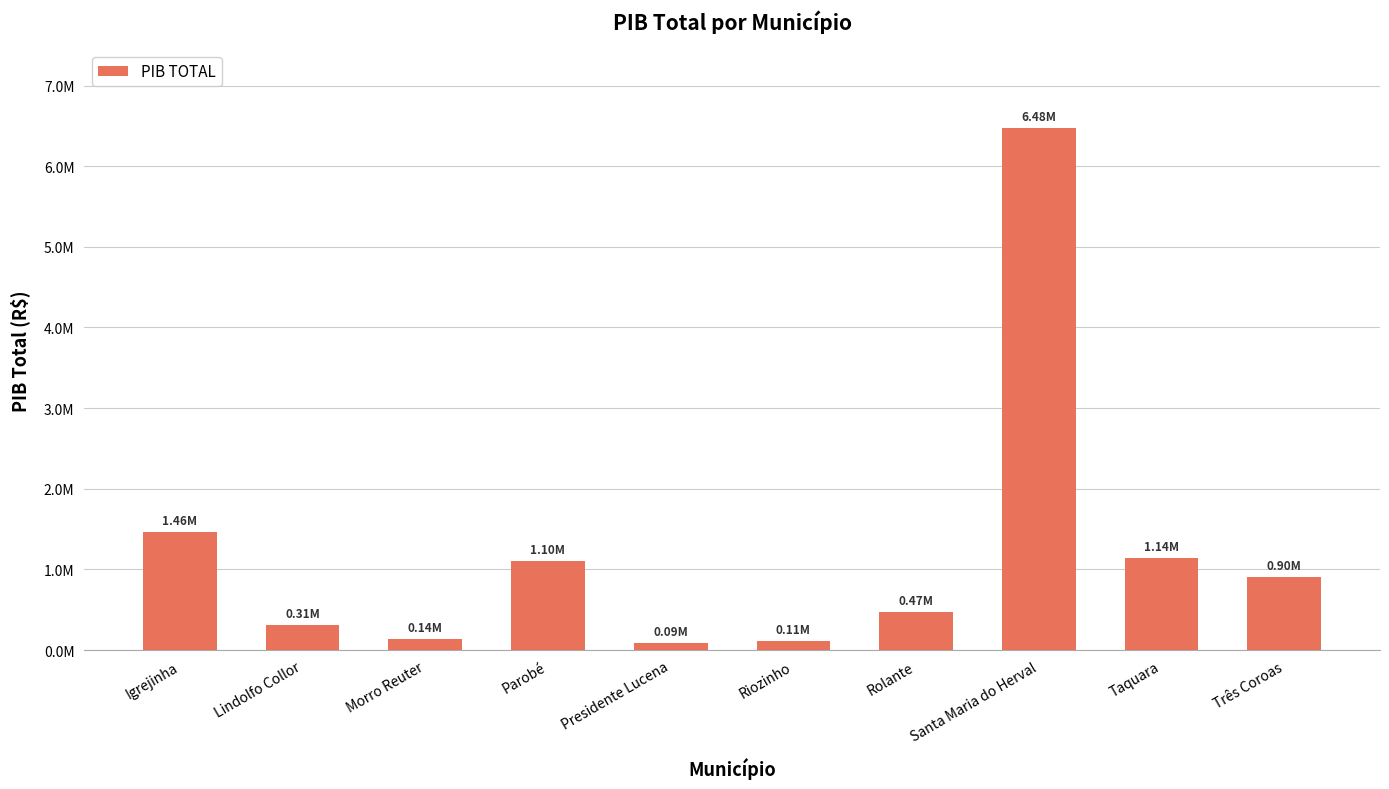

Approximately how many times larger is the value at Presidente Lucena compared to Morro Reuter?

0.7